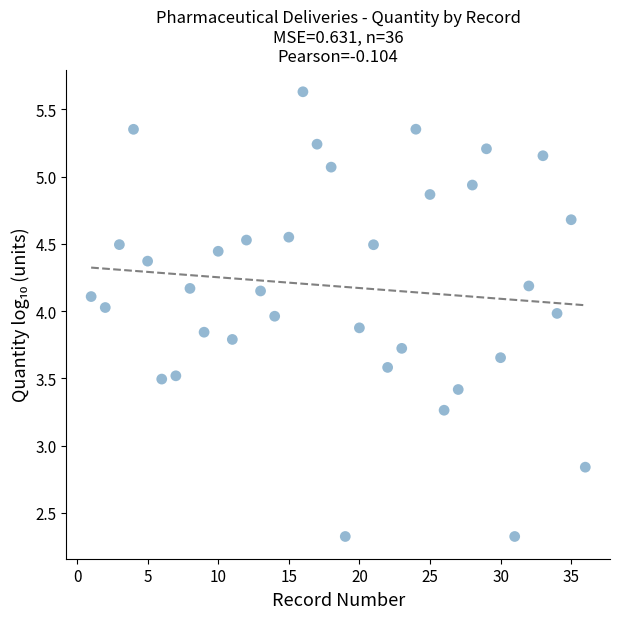

What is the range of X values (max minus min)?

35.0